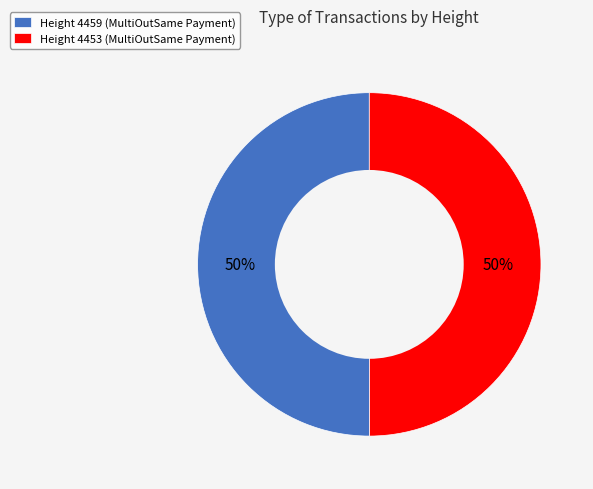

True or false: Height 4453 (MultiOutSame Payment) accounts for 50% of the total.

True